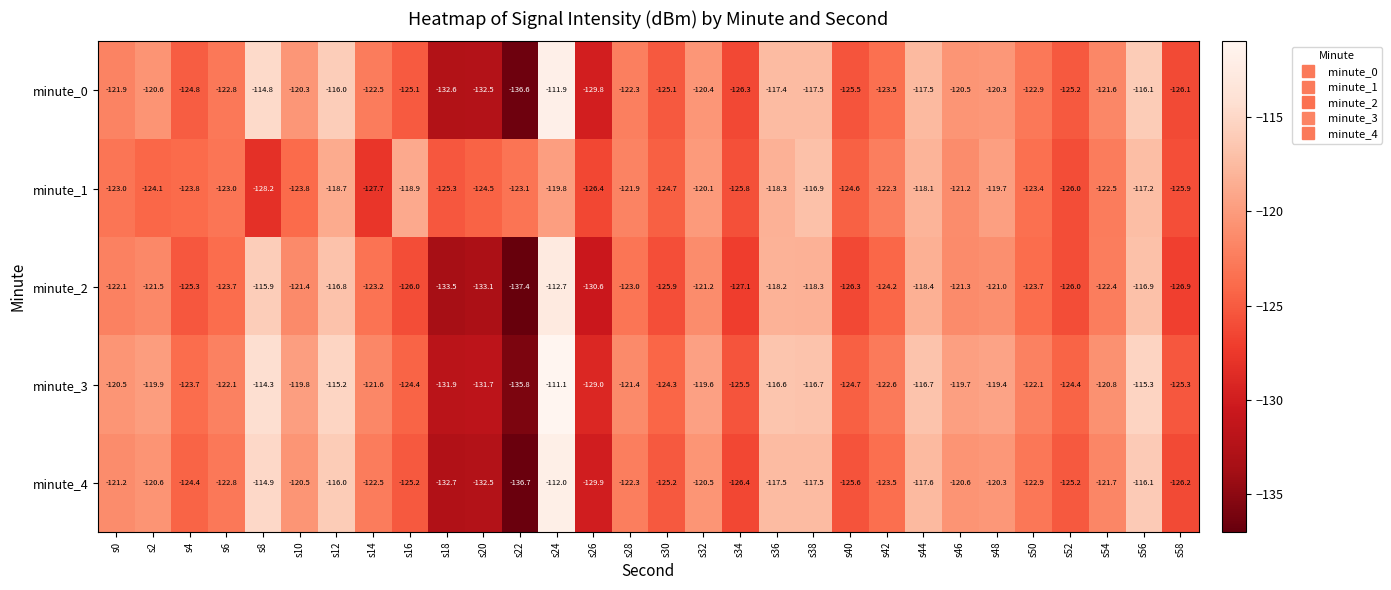

Which series changed the most between s6 and s8?

minute_0